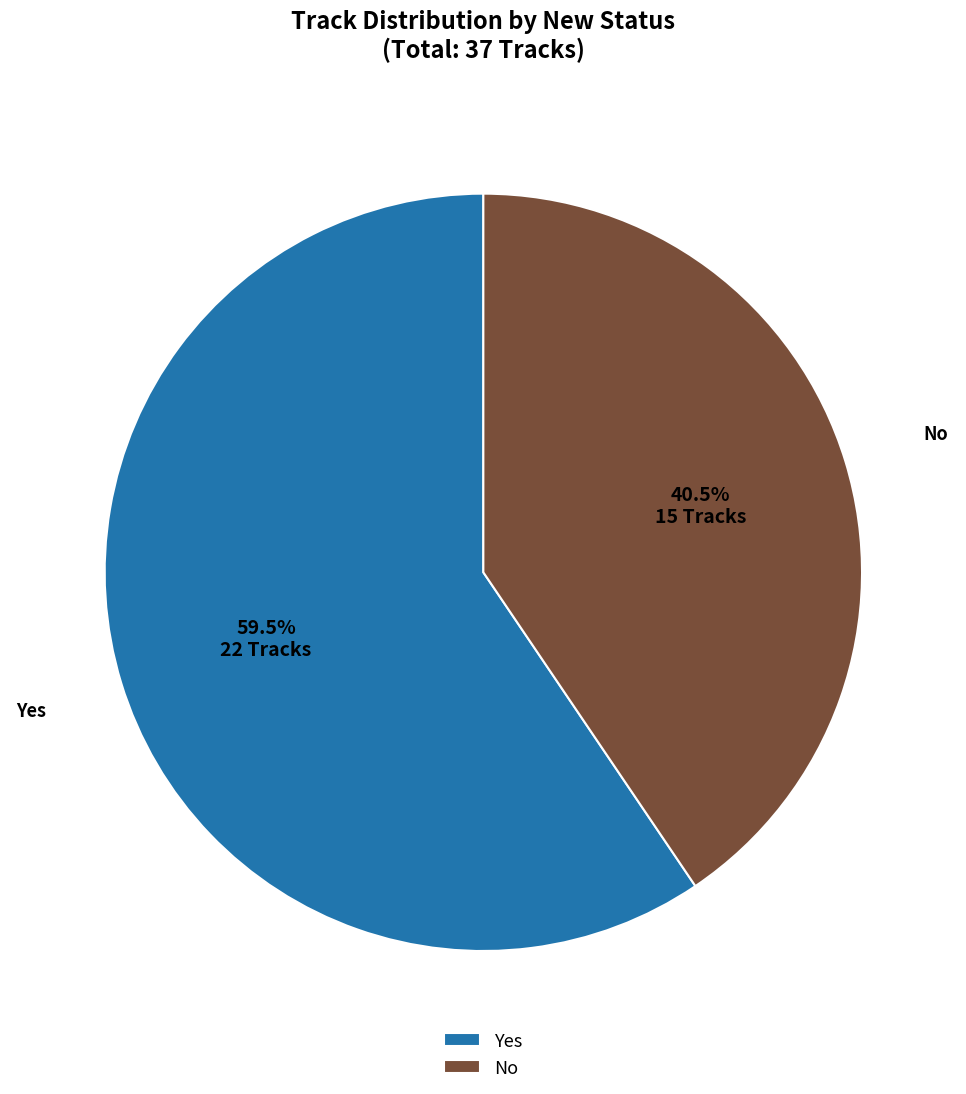

How much of the chart is everything except No?

59.5%